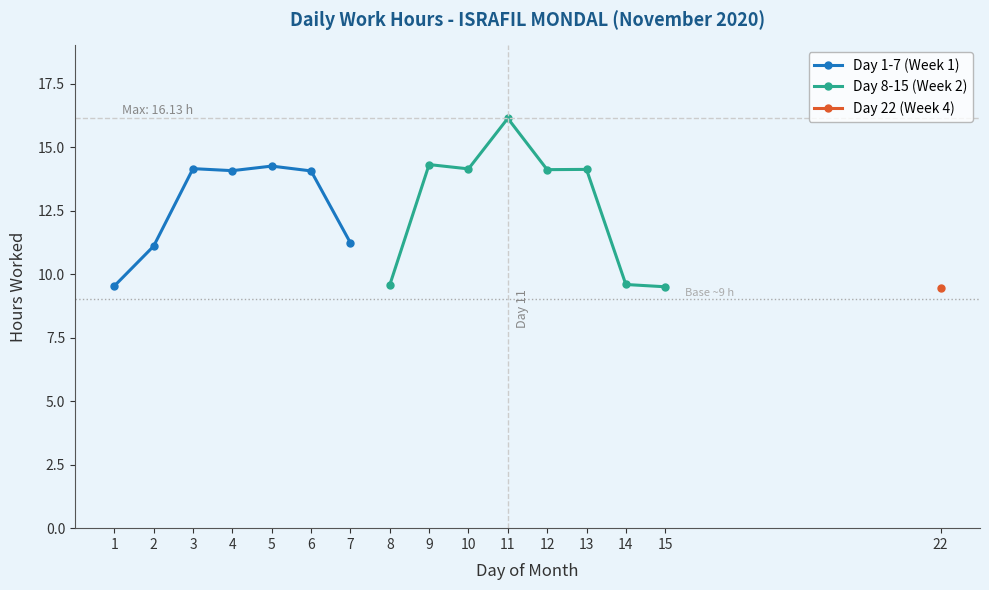

Is it true that Day 1-7 (Week 1) equals 14.1 at 6?

True